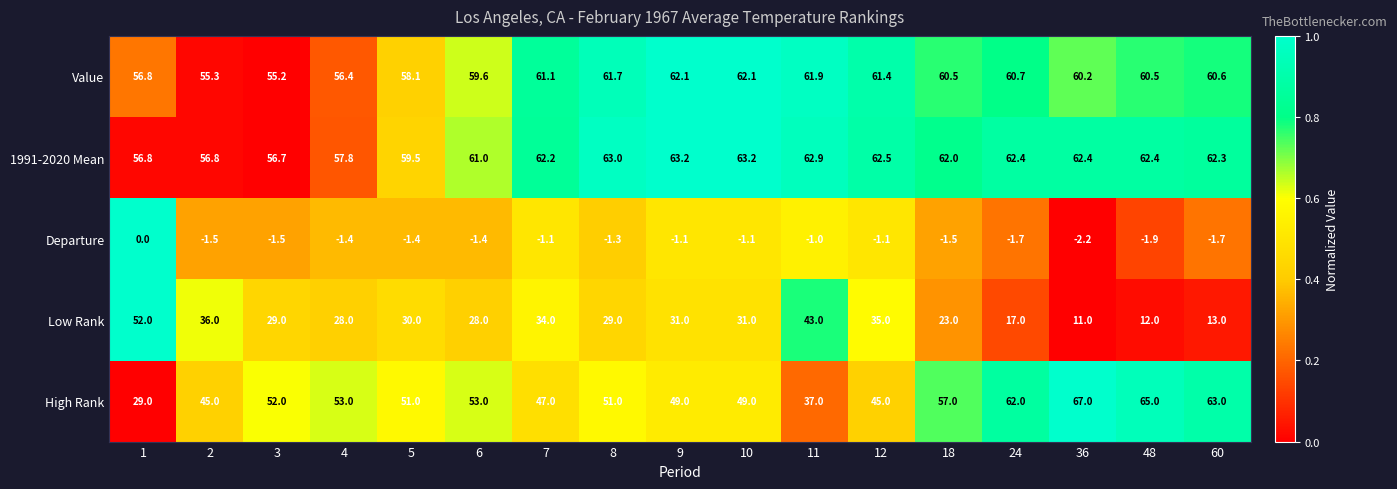

Which category has the highest value across all series?

36